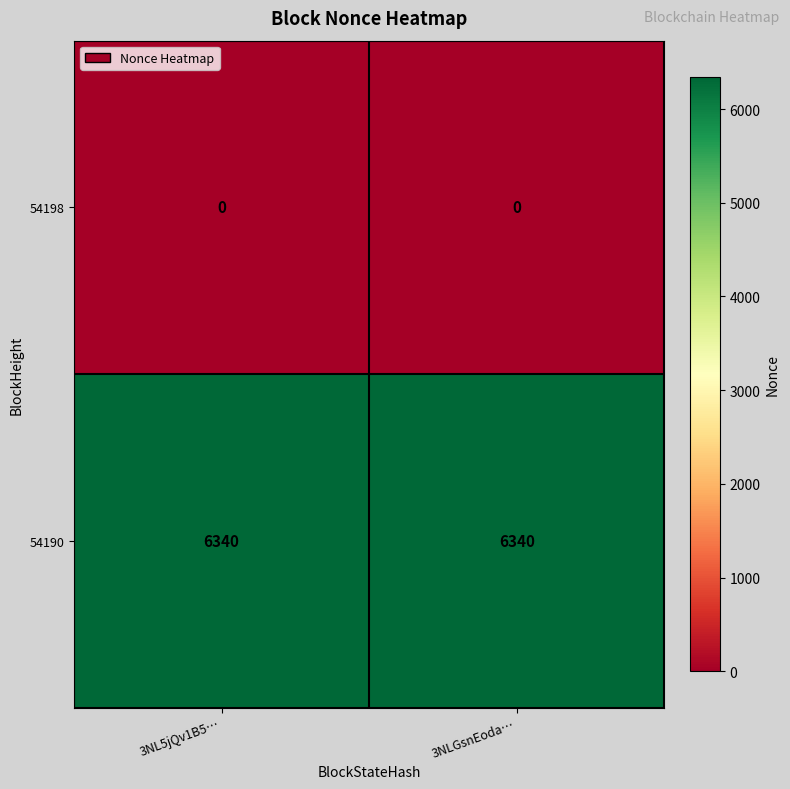

Rank the series by their maximum value, from highest to lowest.

54190, 54198